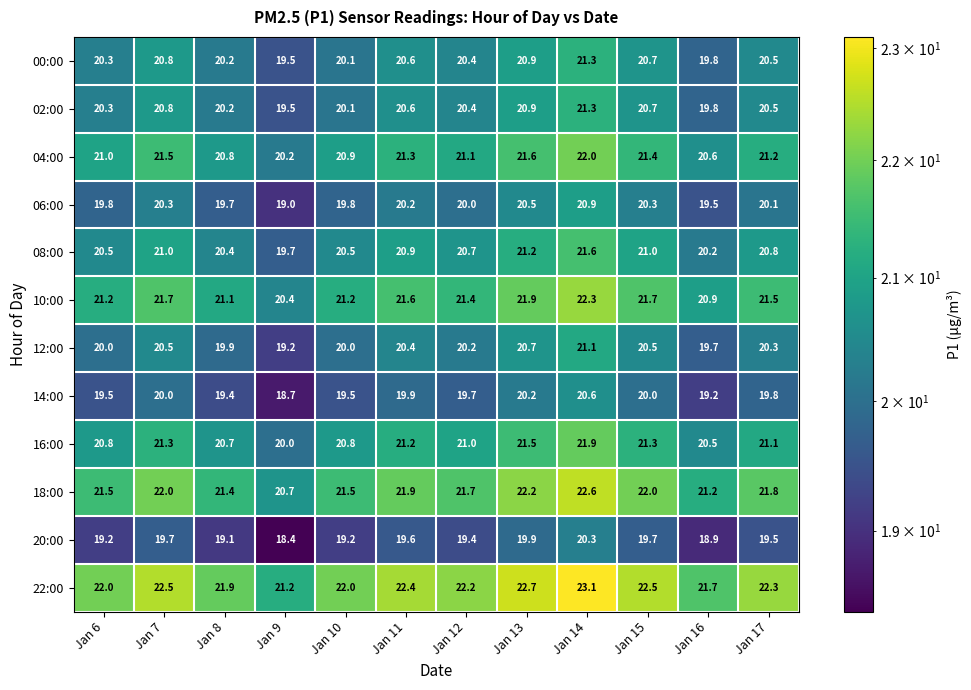

True or false: 06:00 has a value of 9.8 at Jan 11.

False